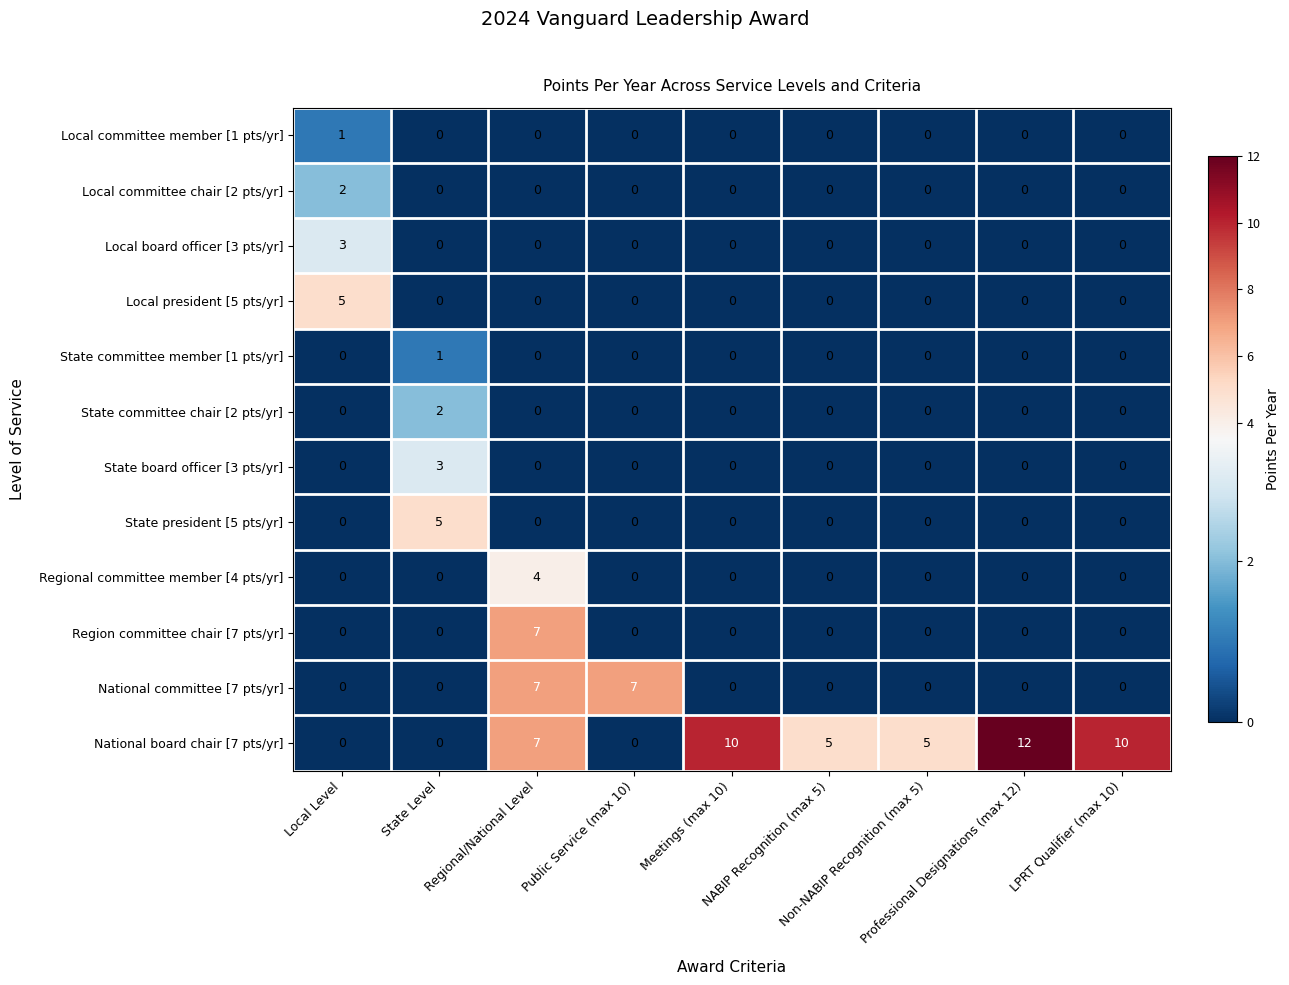

Which series has the widest spread of values?

National board chair [7 pts/yr]